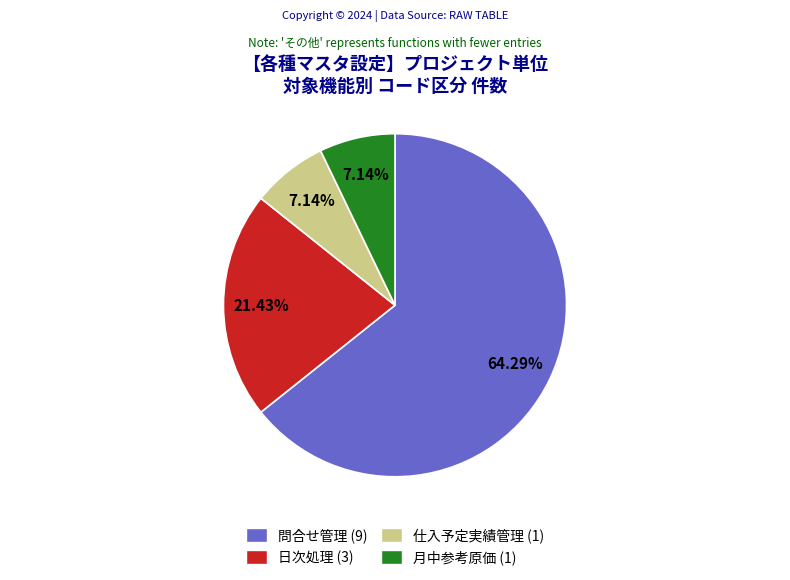

Is it true that 問合せ管理 is 64% of the pie?

True